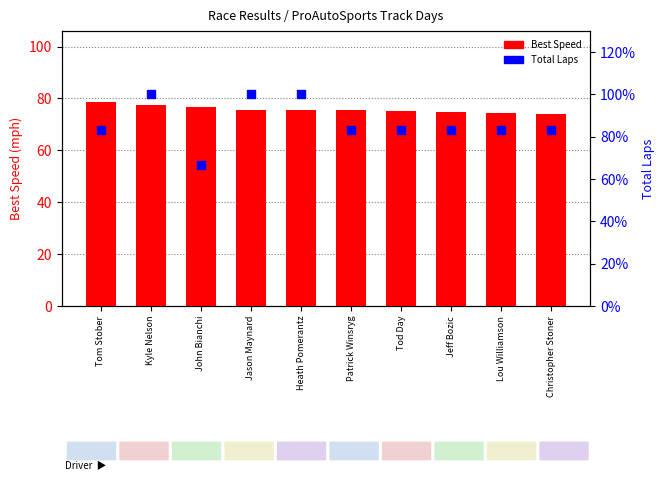

Which series has the largest total across all categories?

Total Laps